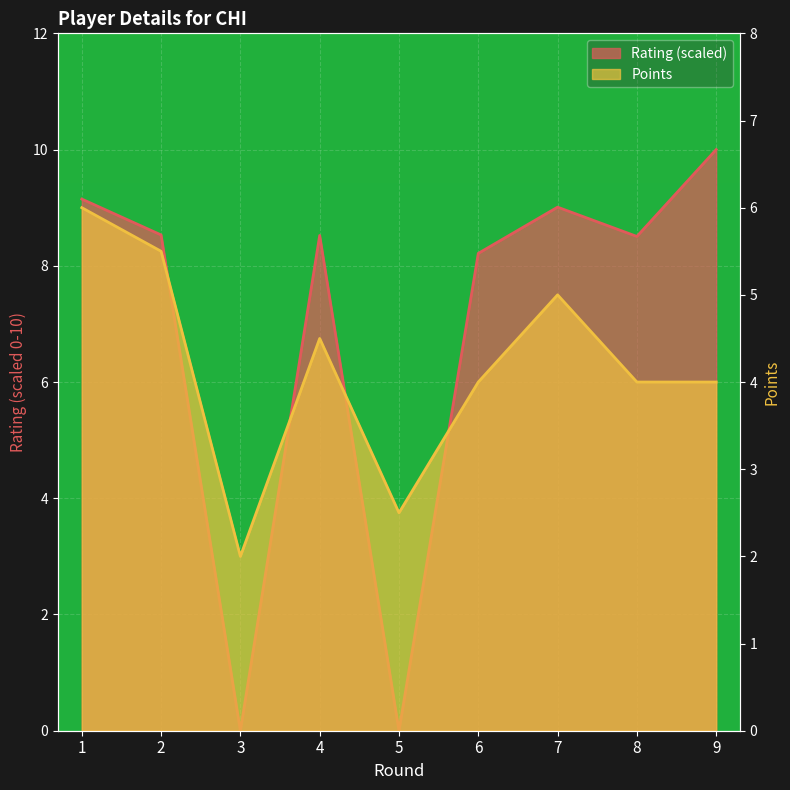

Between 3 and 4, which is larger?

4